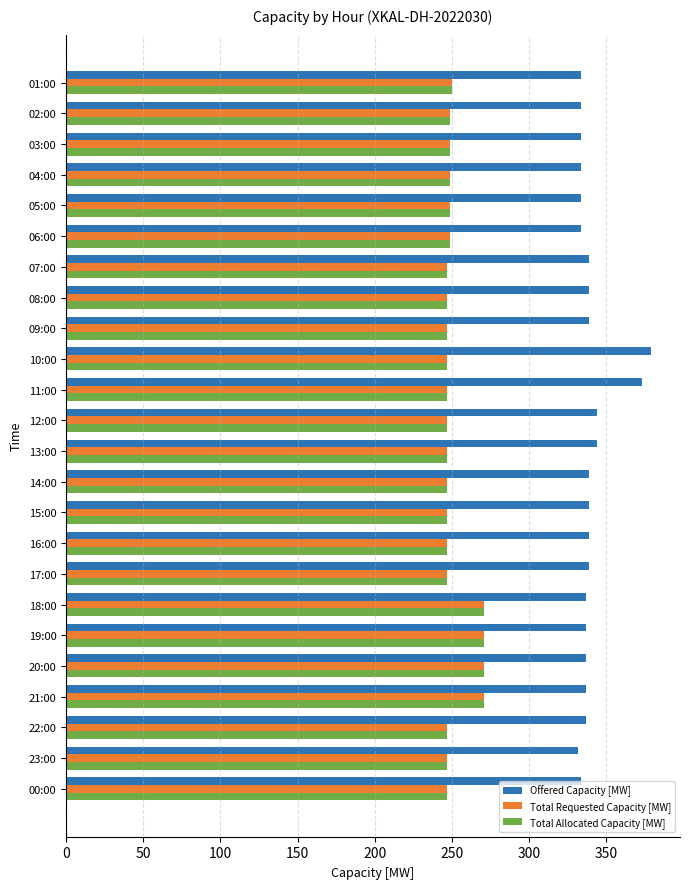

What is the sum of the Total Requested Capacity [MW] values at 17:00 and 08:00?

494